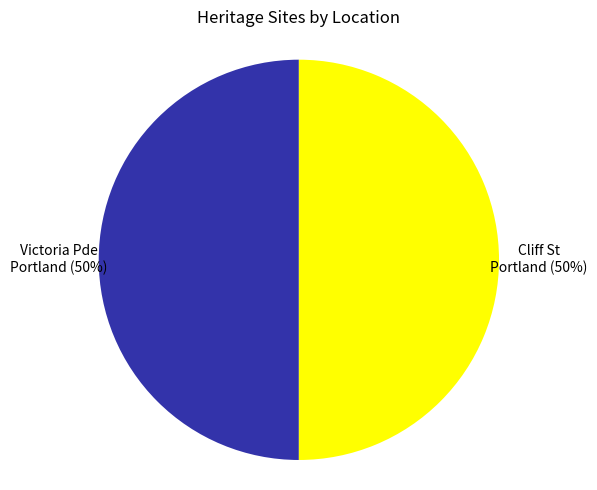

To the nearest percent, what is the average slice percentage?

50%